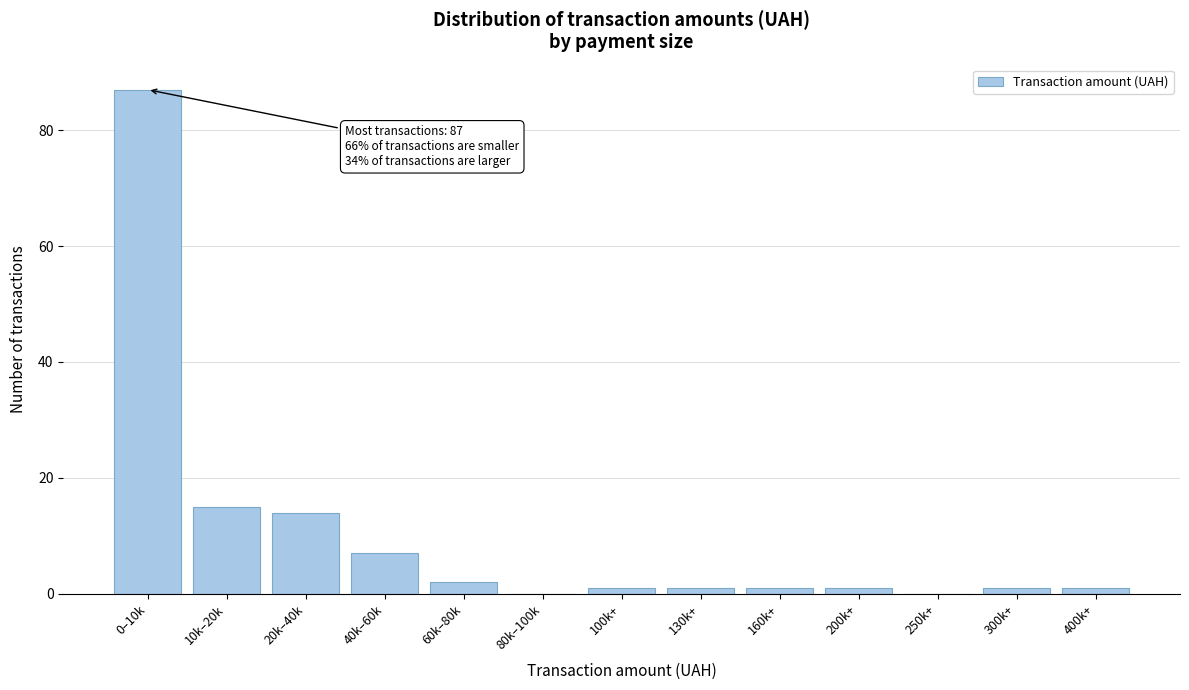

Reading right to left, extract all data points from this chart.

400k+=1	300k+=1	250k+=0	200k+=1	160k+=1	130k+=1	100k+=1	80k–100k=0	60k–80k=2	40k–60k=7	20k–40k=14	10k–20k=15	0–10k=87